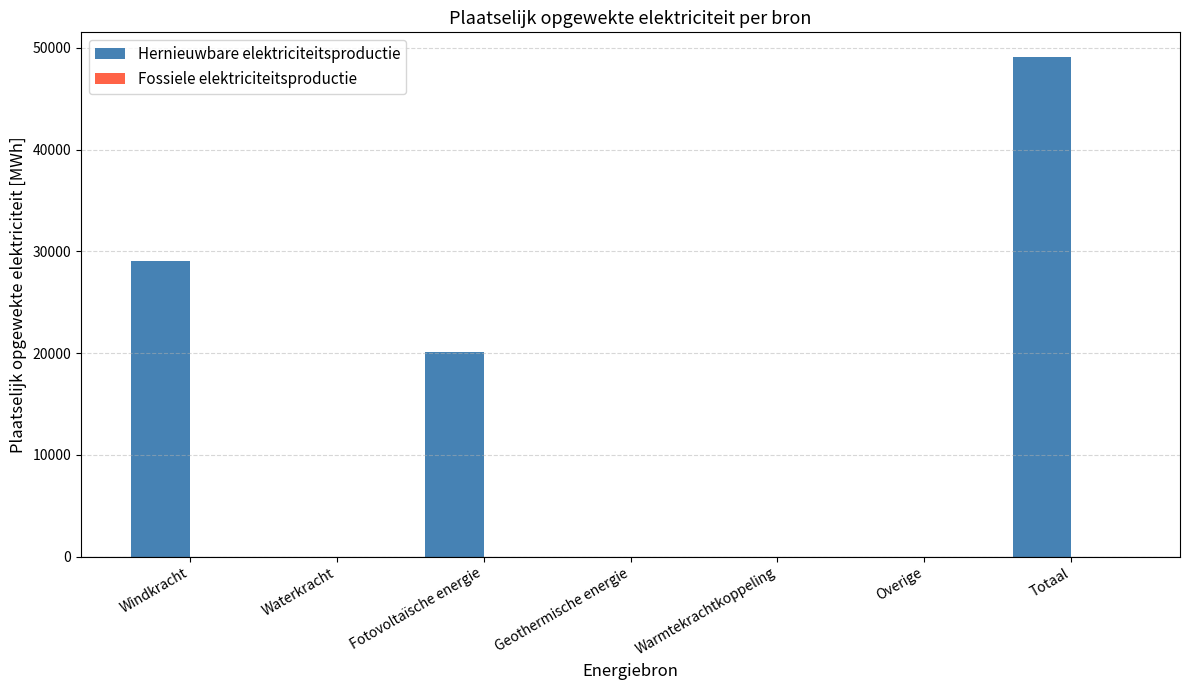

Which has a higher value, Fotovoltaïsche energie or Warmtekrachtkoppeling?

Fotovoltaïsche energie